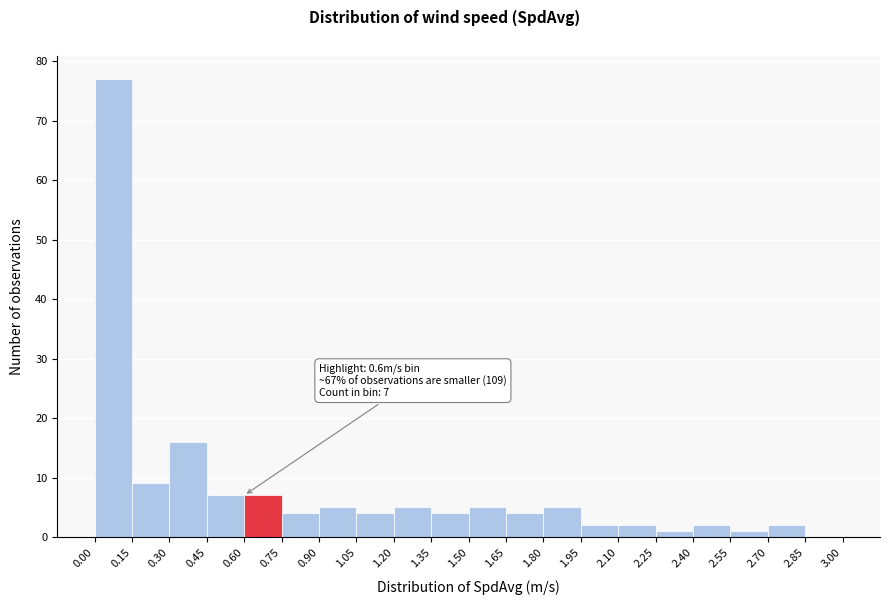

Over which range of the x-axis is the bar tallest?

0.00 to 0.15